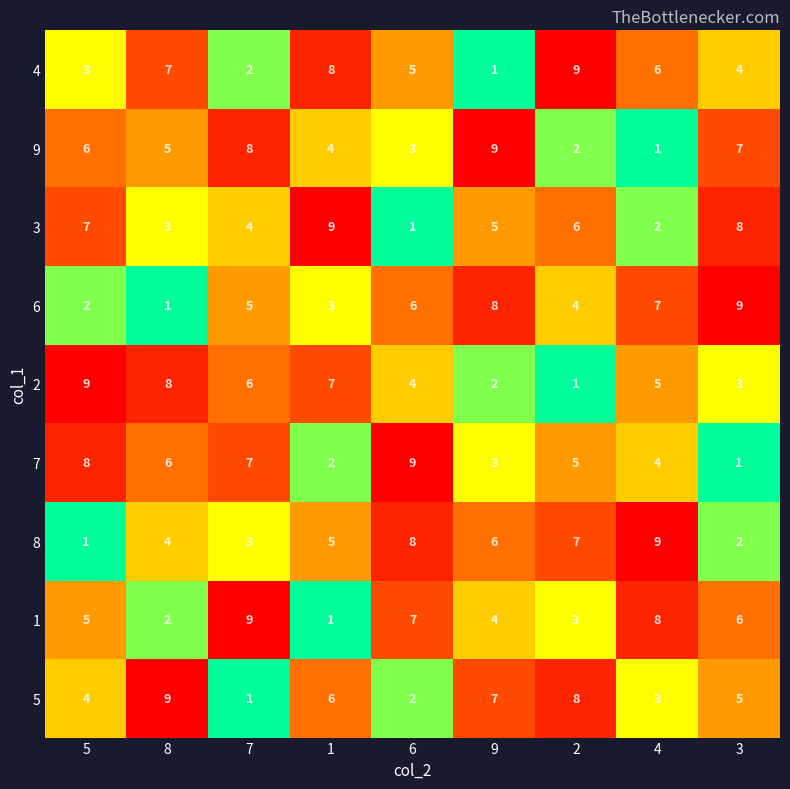

The value of 6 at 4 is 7. True or false?

True